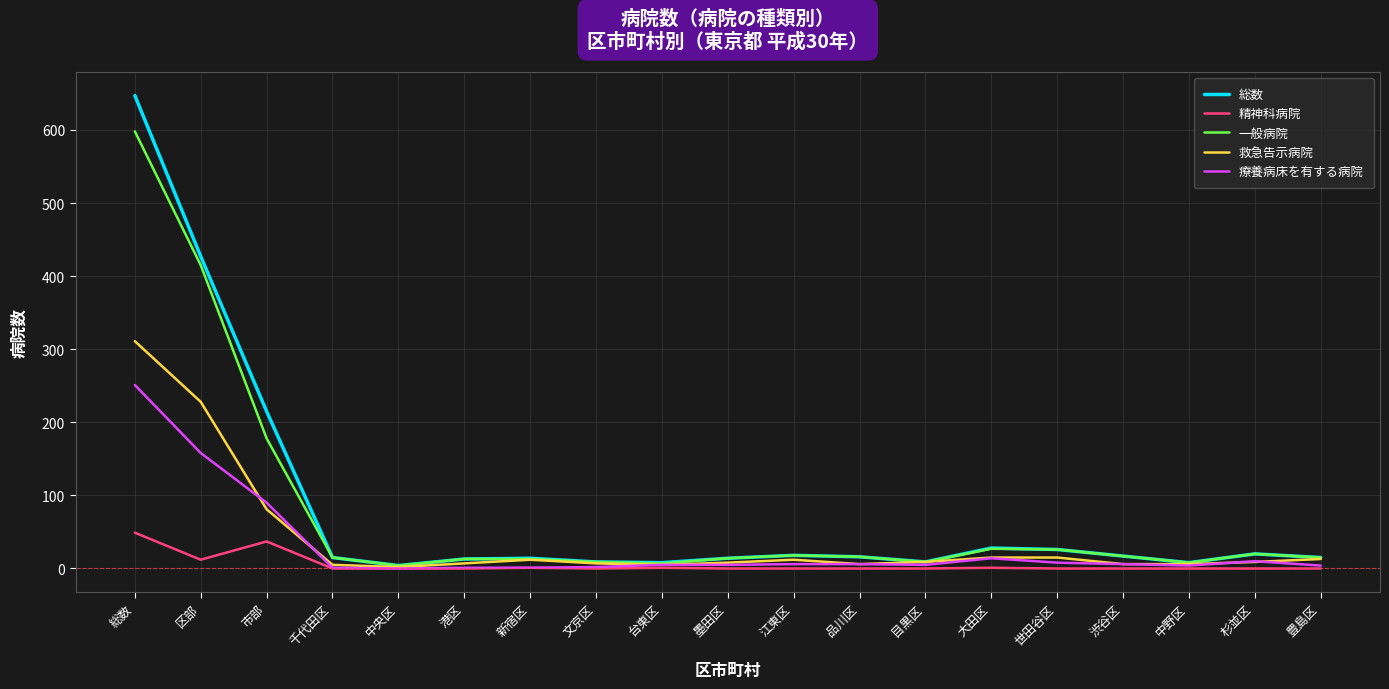

Which series has the largest range (max minus min)?

総数